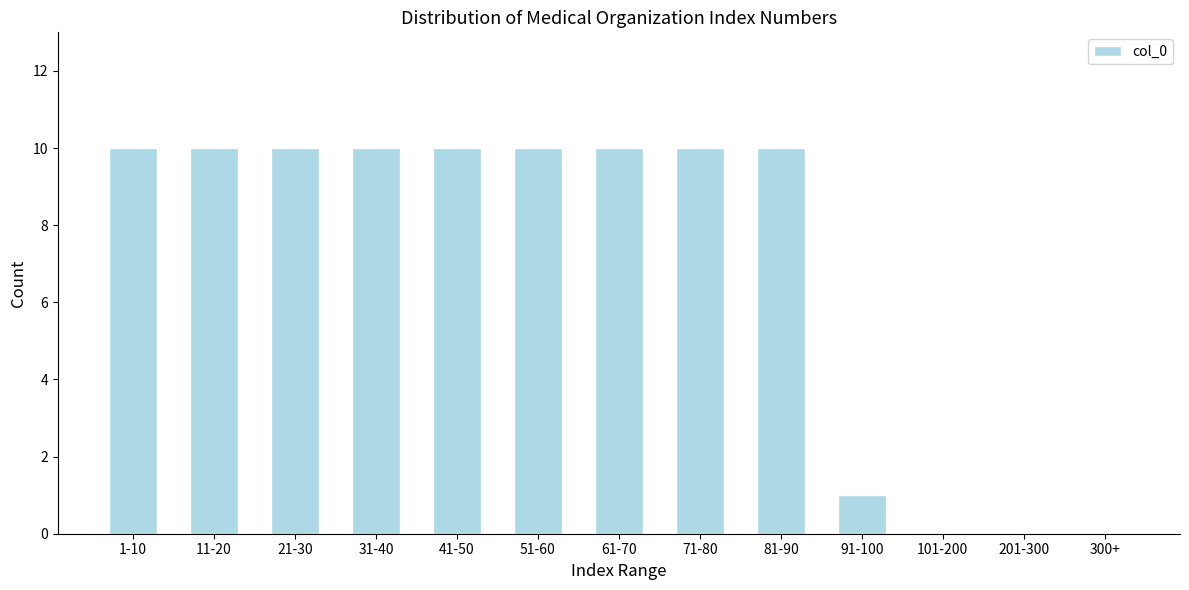

What is the sum of the values at 91-100 and 41-50?

11